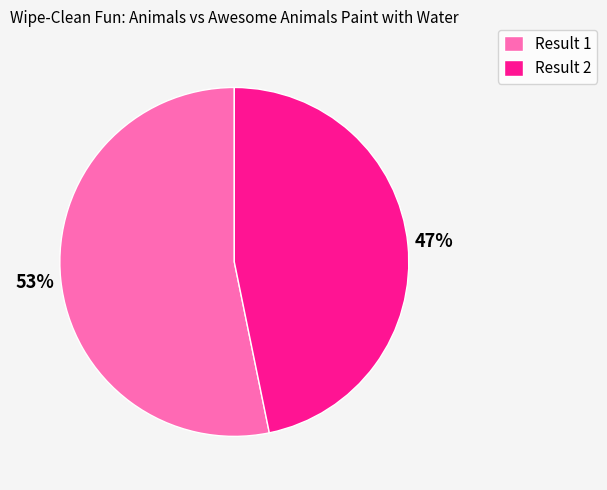

Rank the categories by value from highest to lowest.

Result 1, Result 2